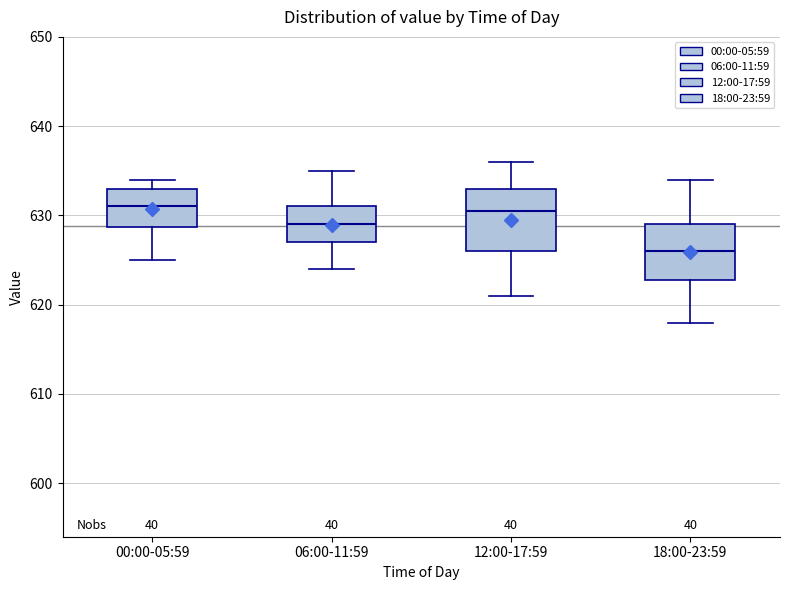

Reading left to right, transcribe this box plot: for each box, give where its median line is, the range the box spans, and where its two whiskers end, as read against the y-axis. The values are not printed on the chart, so give them approximately, as read against the axis.

00:00-05:59: median 631, box 629 to 633, whiskers 625 to 634
06:00-11:59: median 629, box 627 to 631, whiskers 624 to 635
12:00-17:59: median 631, box 626 to 633, whiskers 621 to 636
18:00-23:59: median 626, box 623 to 629, whiskers 618 to 634